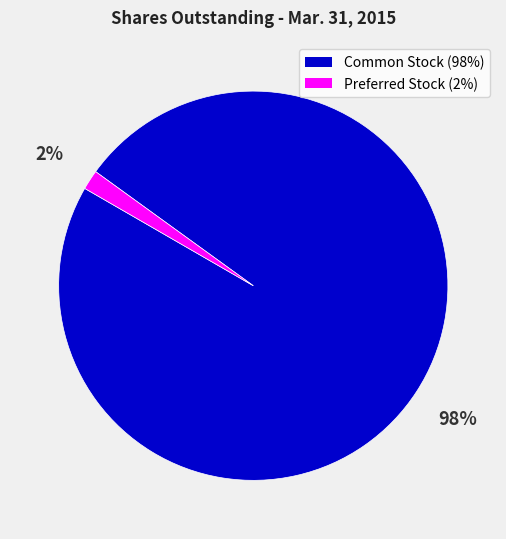

Is there any slice that represents more than half of the pie?

Yes